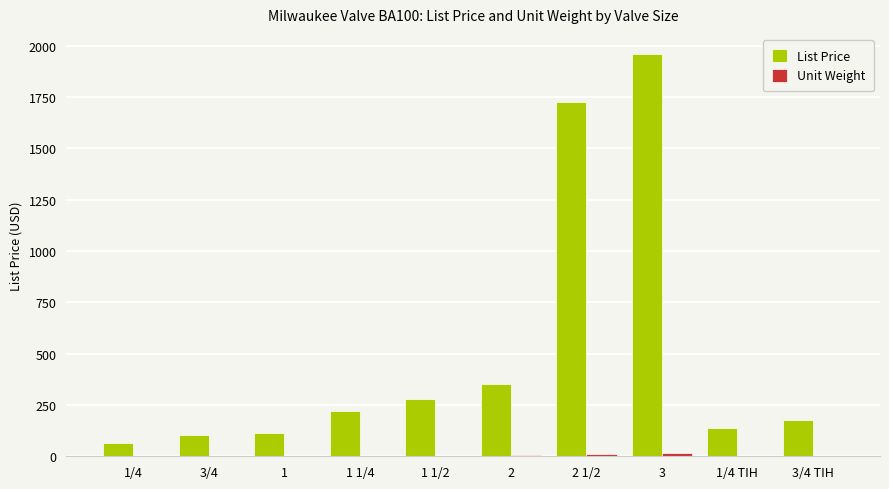

What is the greatest value displayed?

1960.2